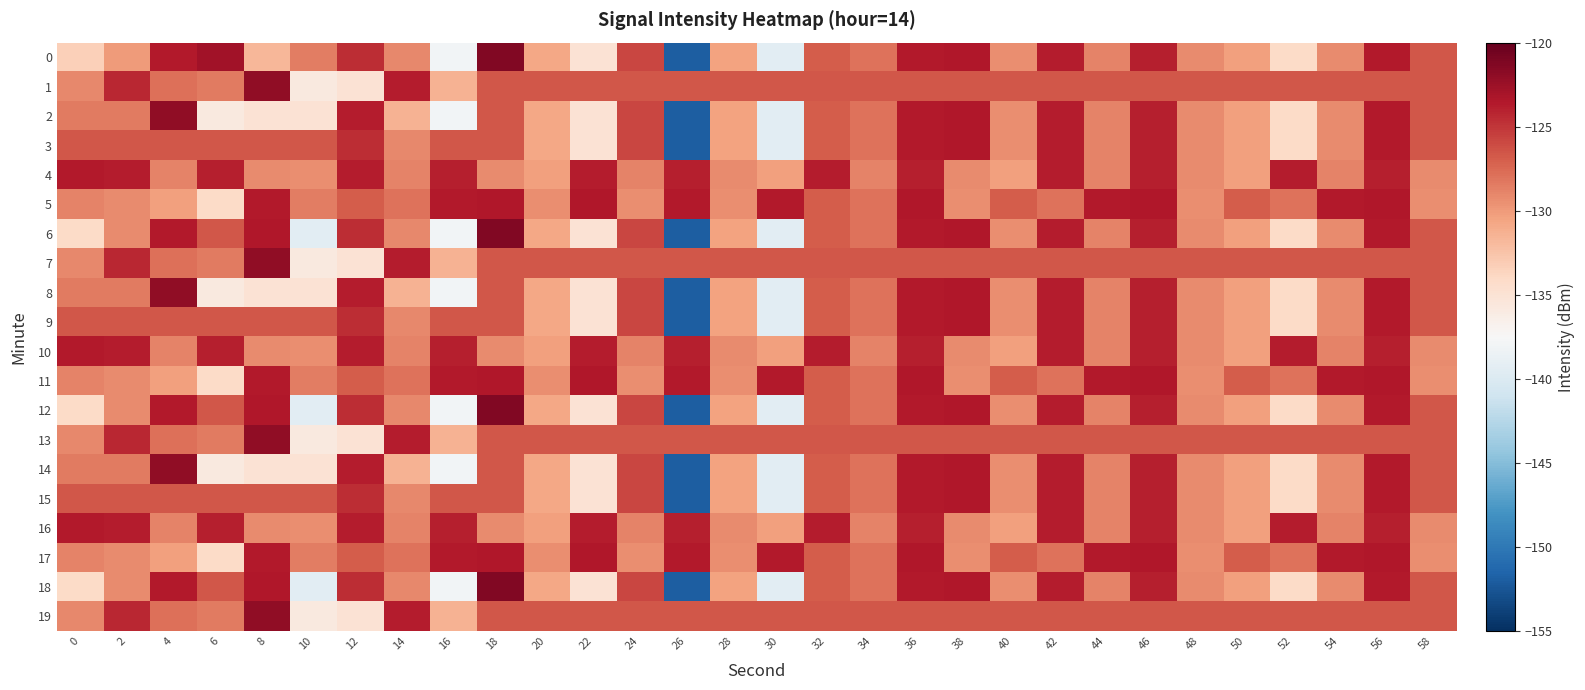

Between 44 and 28, which is larger?

44